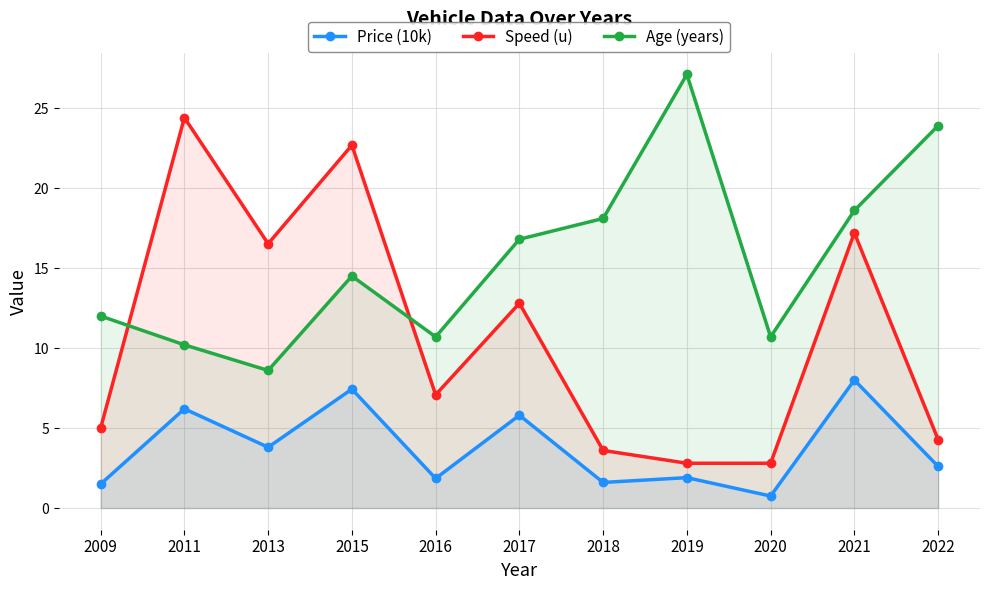

What are all the series names shown in the legend?

Price (10k), Speed (u), Age (years)